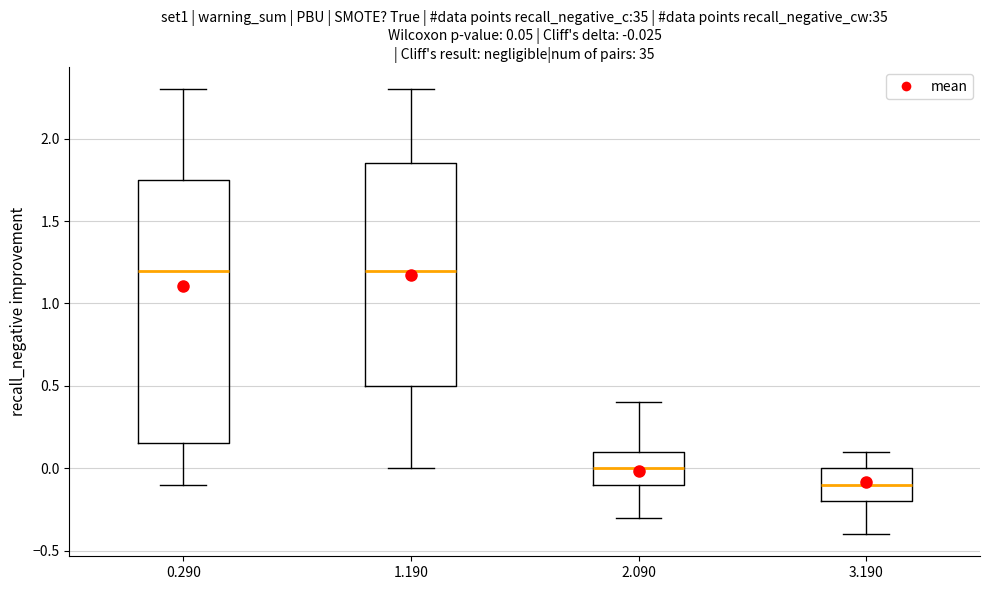

Which box's median line is the lowest?

3.190